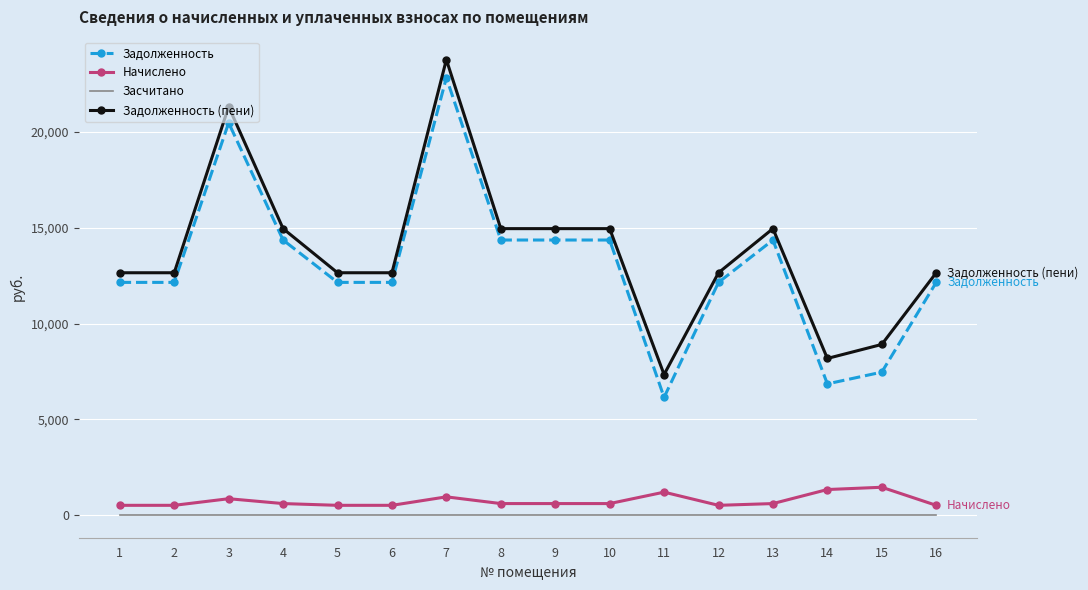

Which series has the largest range (max minus min)?

Задолженность